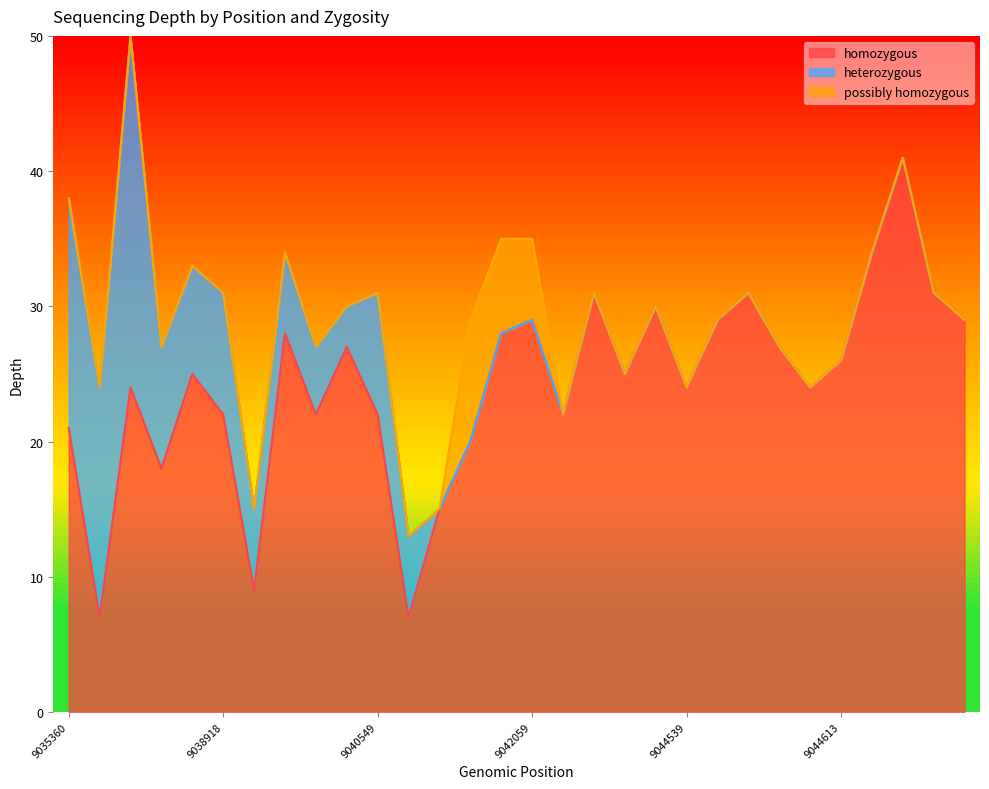

What is the total value across all series at 9040549?

31